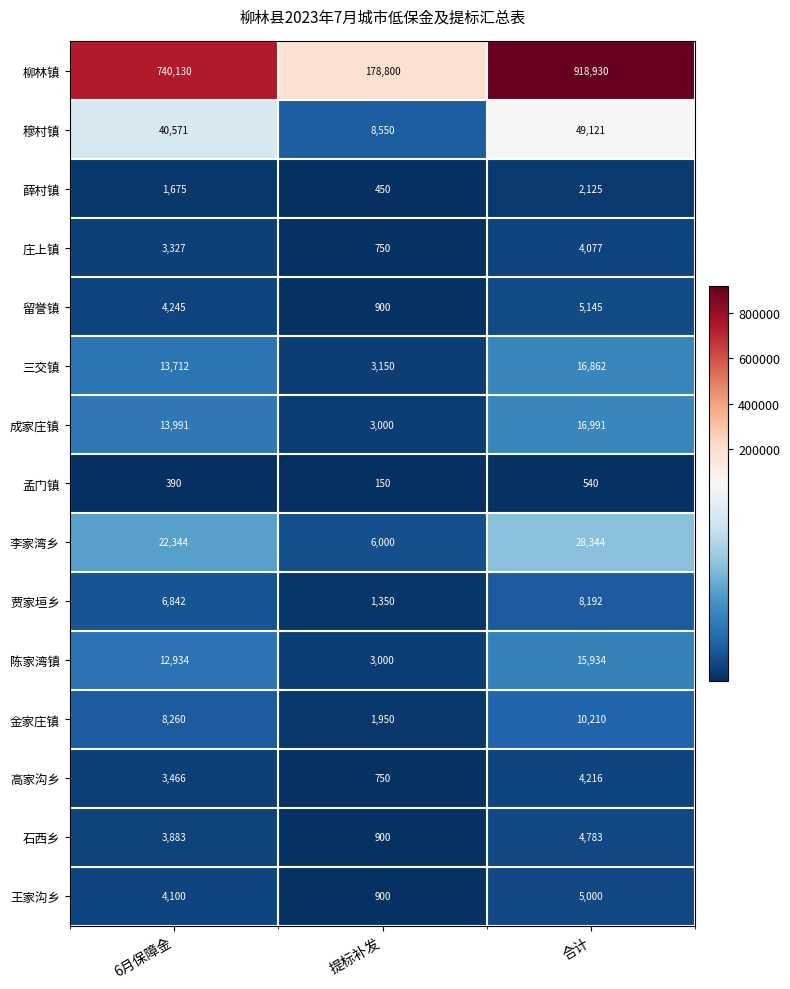

At 6月保障金, list the series in order from smallest to largest.

孟门镇, 薛村镇, 庄上镇, 高家沟乡, 石西乡, 王家沟乡, 留誉镇, 贾家垣乡, 金家庄镇, 陈家湾镇, 三交镇, 成家庄镇, 李家湾乡, 穆村镇, 柳林镇